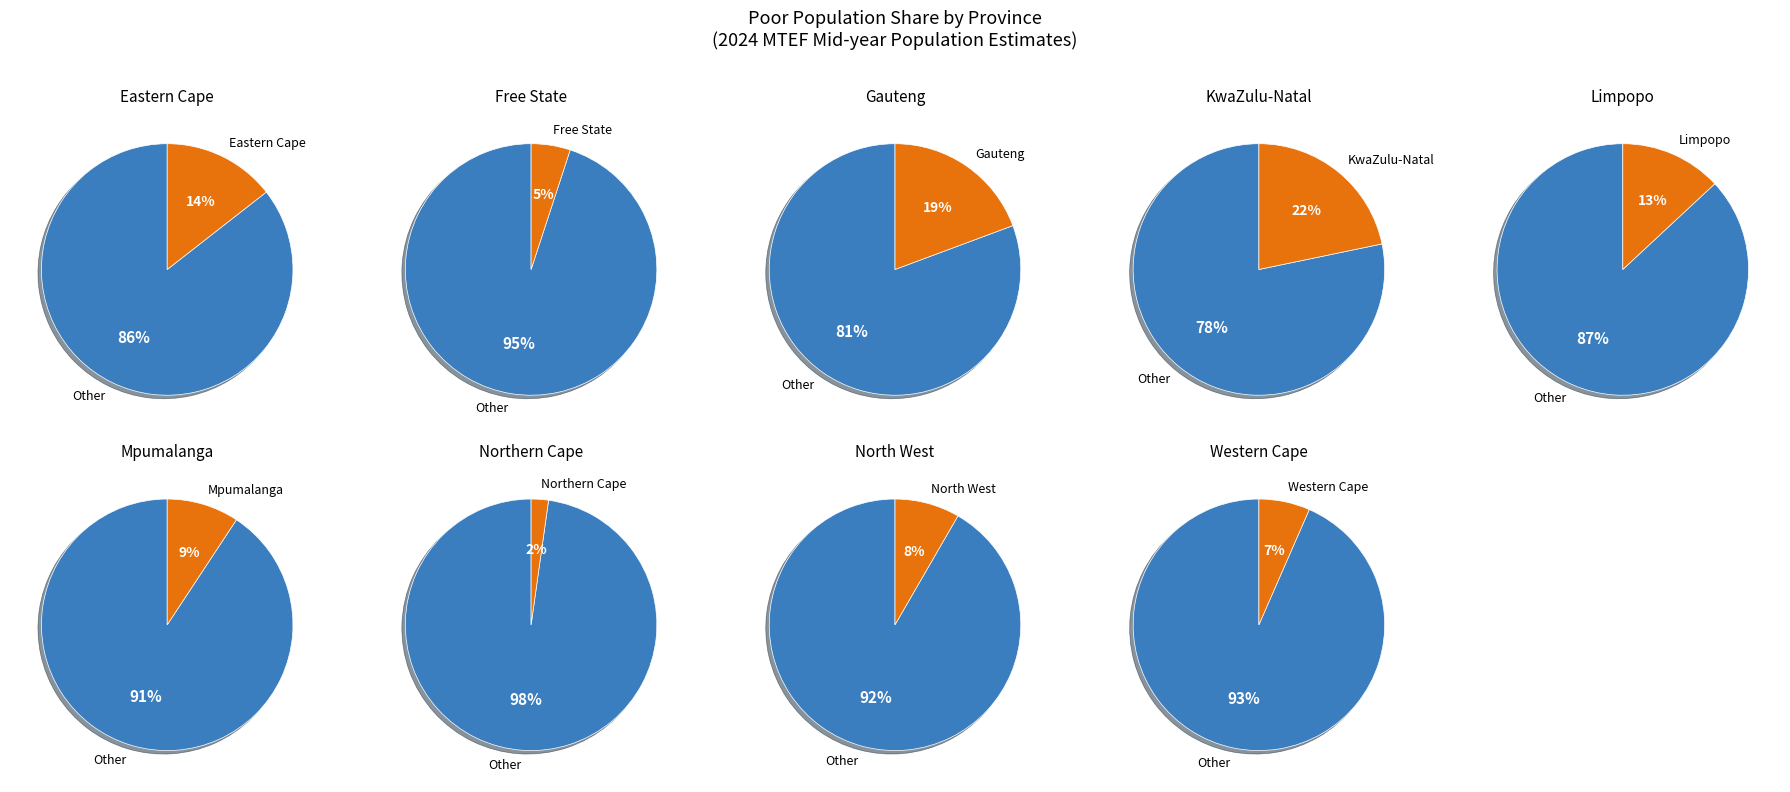

Count the number of slices in the pie.

9